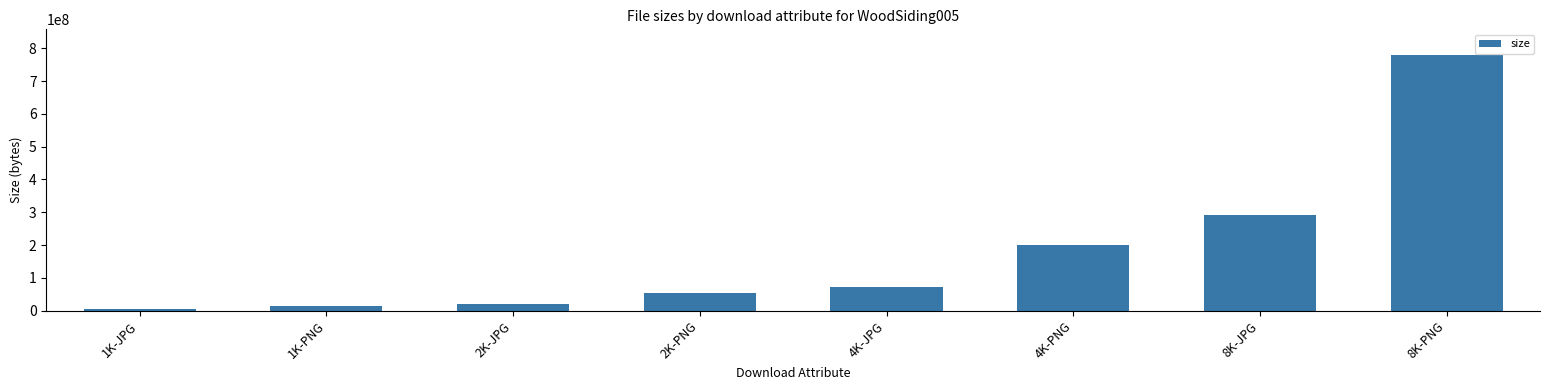

How many data points are less than 72612082?

4